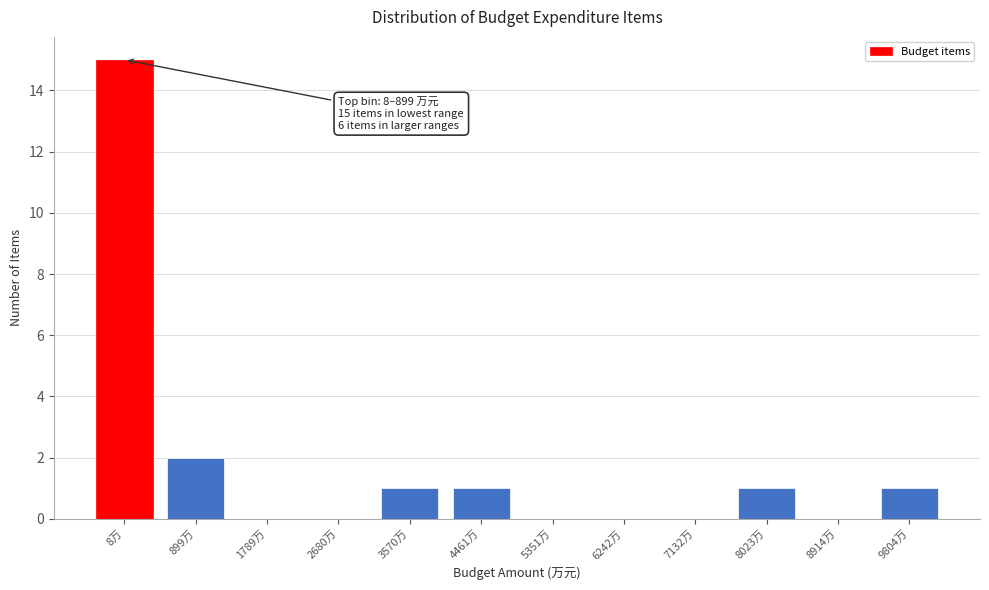

Reading left to right, transcribe all the data shown in this chart.

8万=15	899万=2	1789万=0	2680万=0	3570万=1	4461万=1	5351万=0	6242万=0	7132万=0	8023万=1	8914万=0	9804万=1